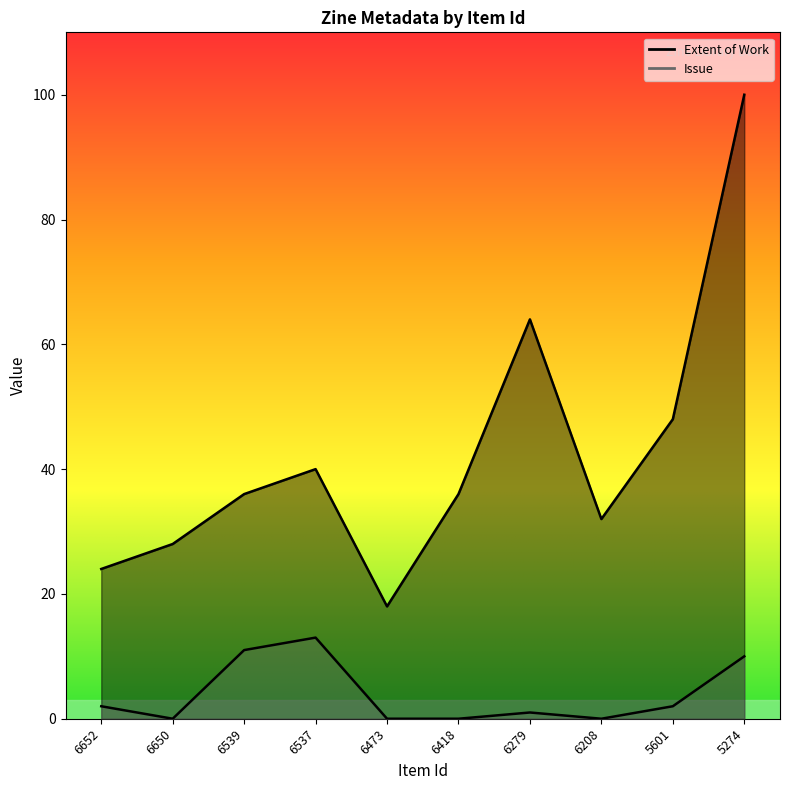

At 6473, list the series in order from smallest to largest.

Issue, Extent of Work